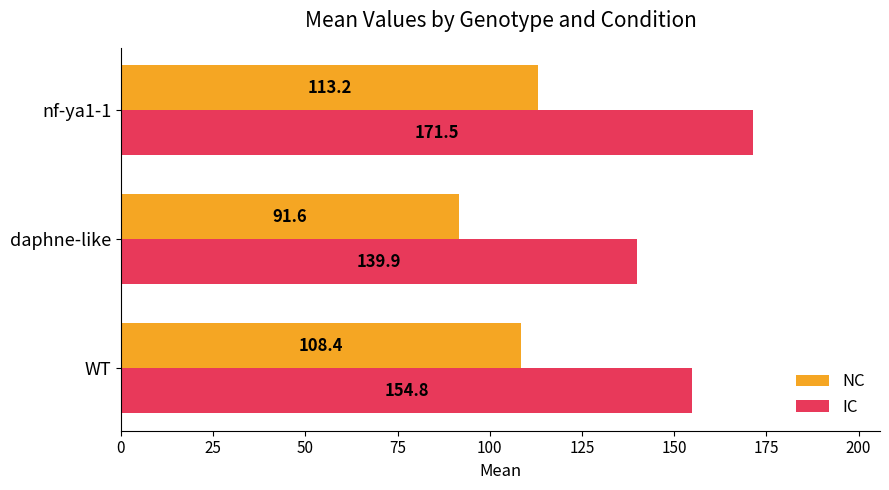

Which series has the widest spread of values?

IC